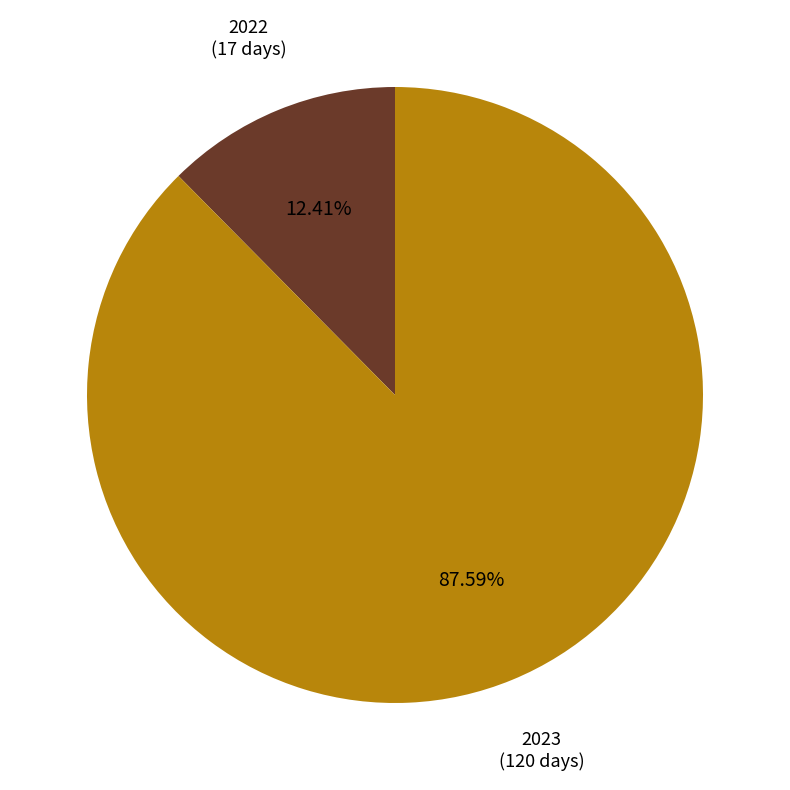

Which slice is the largest?

2023